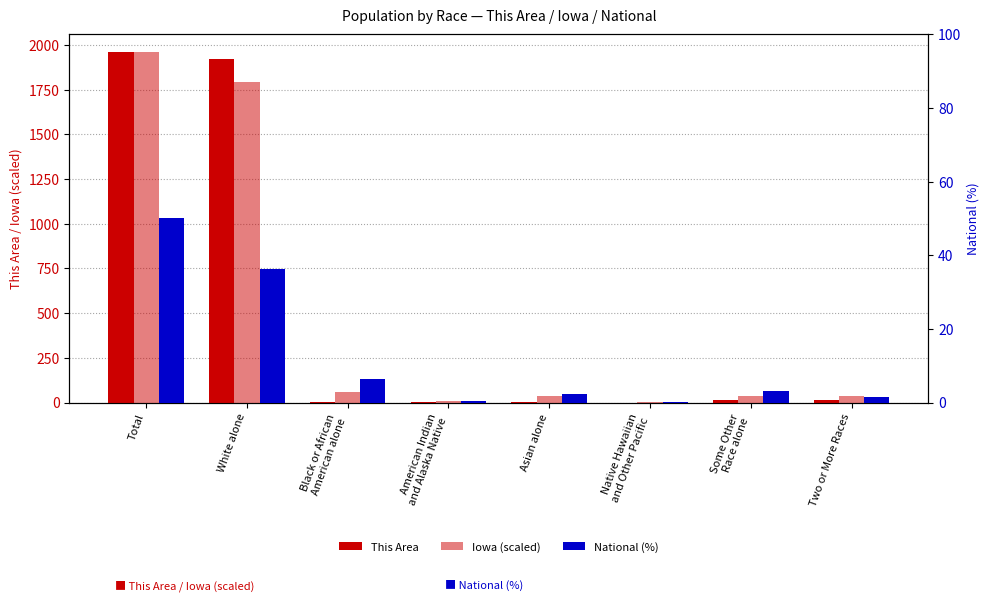

Reading right to left, extract all data points from this chart.

This Area: 15.0	16.0	0.0	5.0	2.0	4.0	1920.0	1962.0
Iowa (scaled): 34.3	36.2	1.3	34.2	7.1	57.4	1791.5	1962.0
National (%): 1.5	3.1	0.1	2.4	0.5	6.3	36.2	50.0